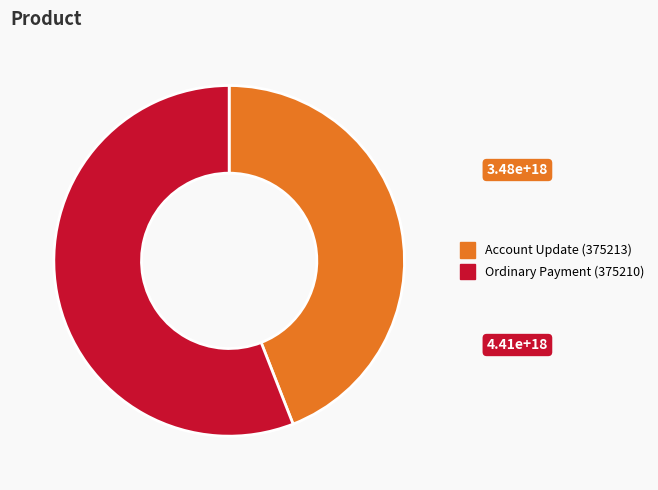

Approximately how many times larger is the value at Ordinary Payment (375210) compared to Account Update (375213)?

1.3